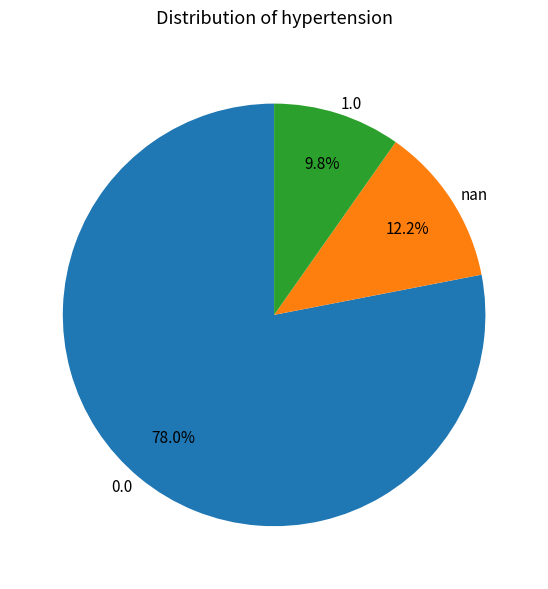

What is the majority slice?

0.0